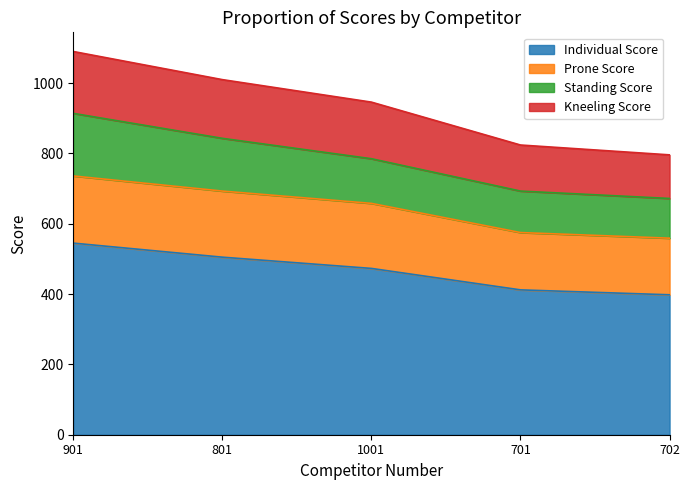

Which category has the highest value in the Individual Score series?

901